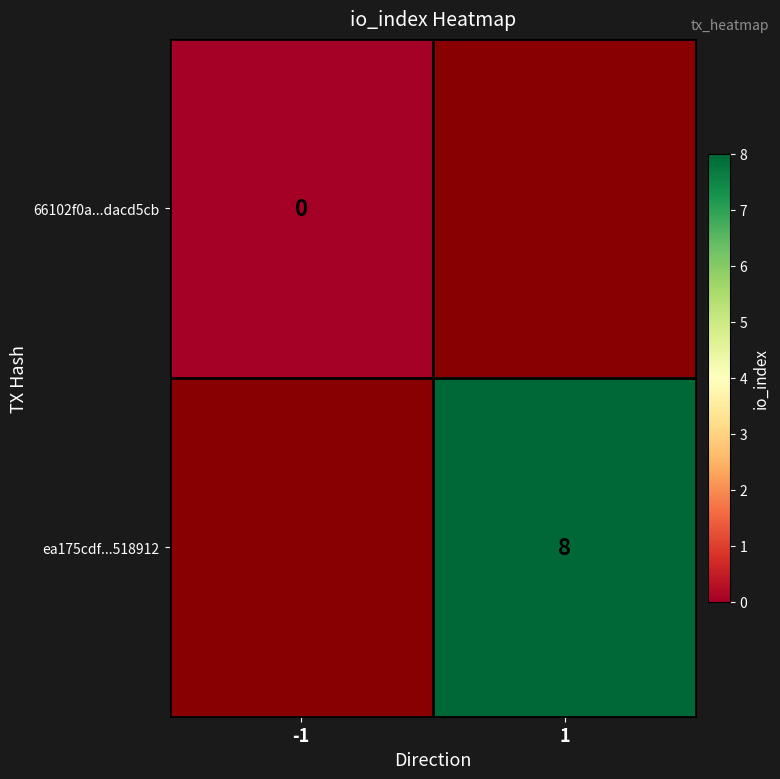

The value of ea175cdf...518912 at 1 is 8. True or false?

True